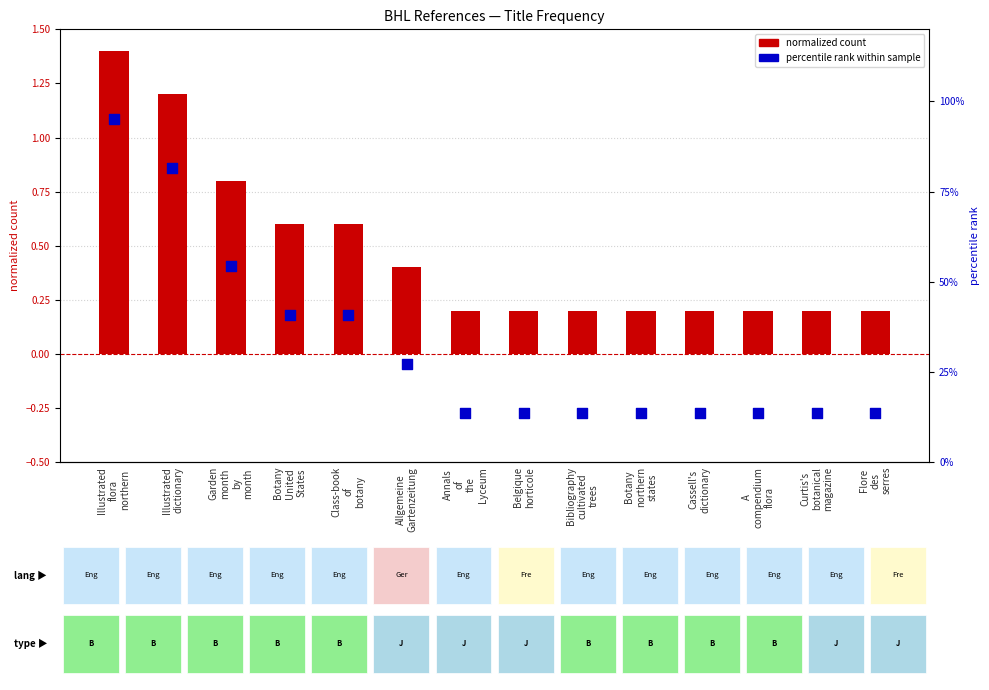

What is the total value across all series at Illustrated
dictionary?

82.6